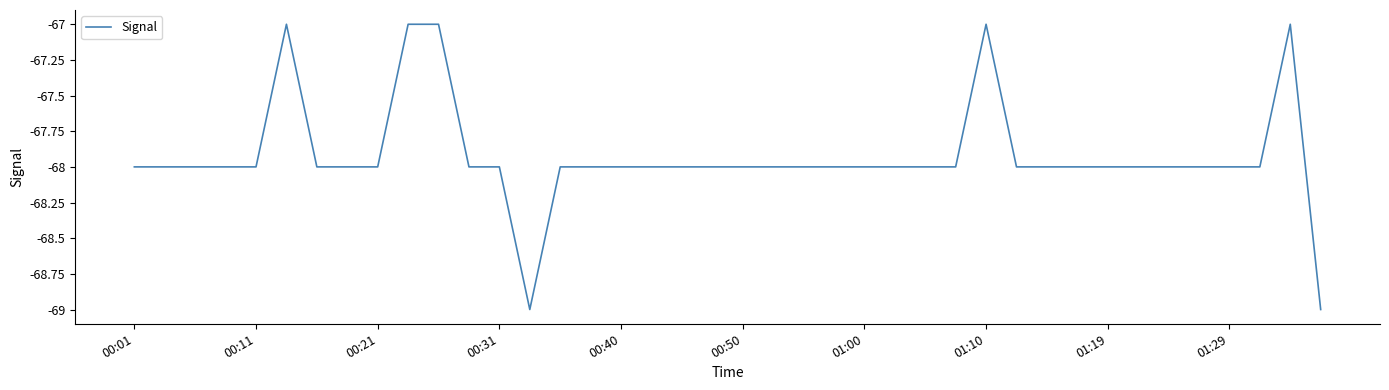

What is the difference between the second highest and second lowest values?

2